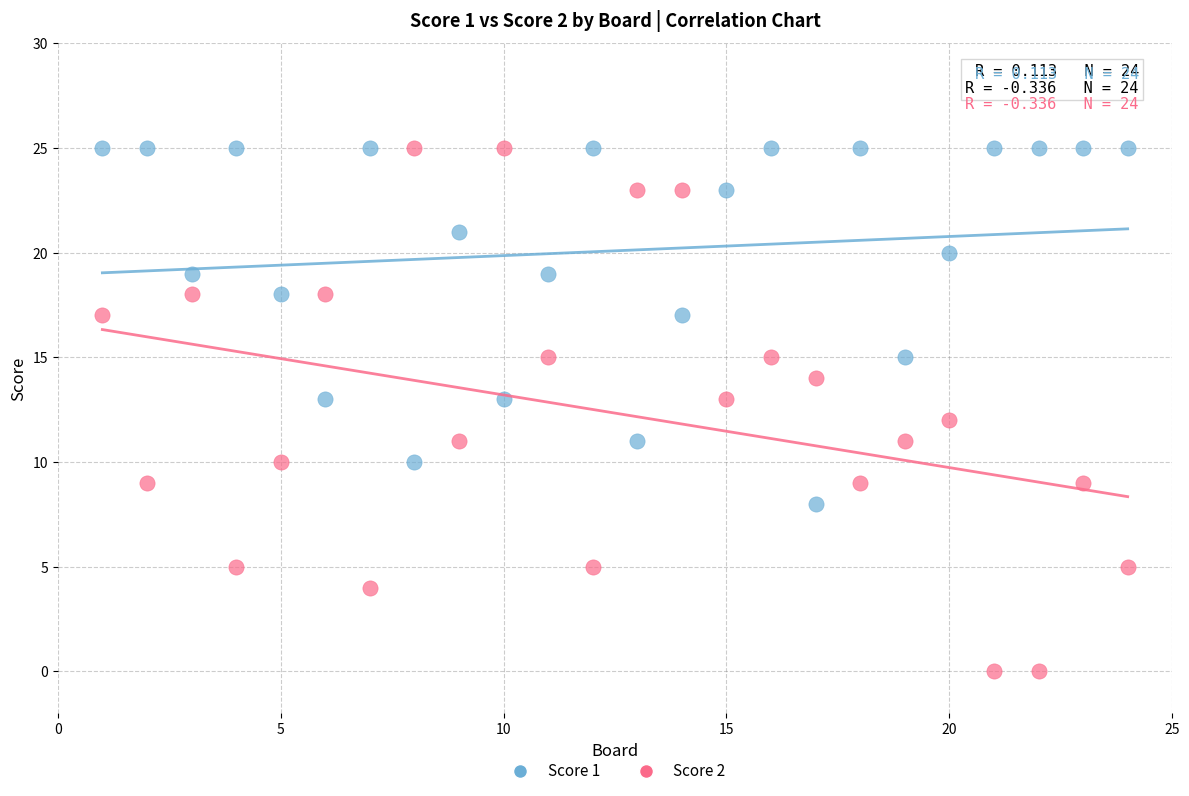

What is the X range (max minus min) for the scatter plot?

23